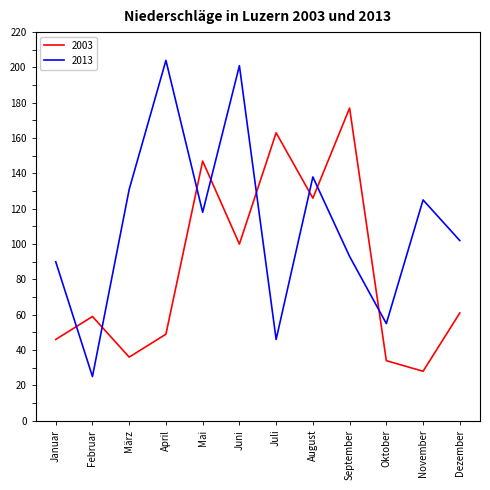

True or false: 2003 and 2013 cross at least once.

True